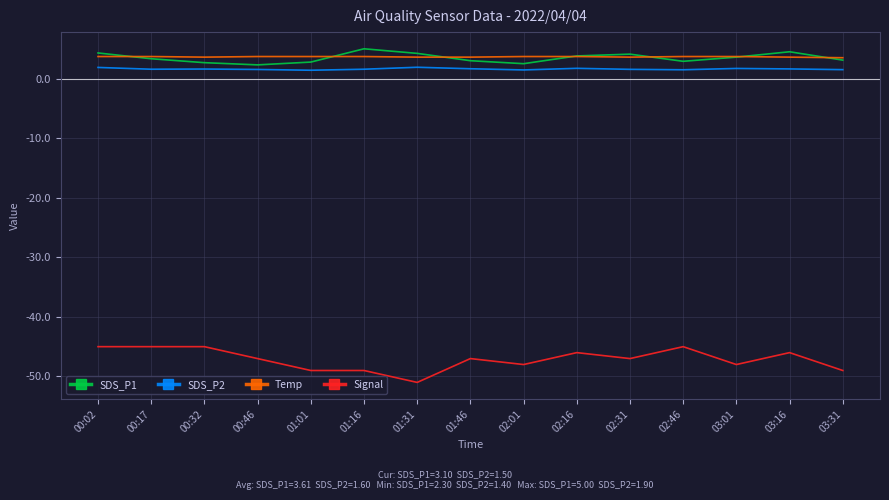

At which label does Signal first exceed -47?

00:02